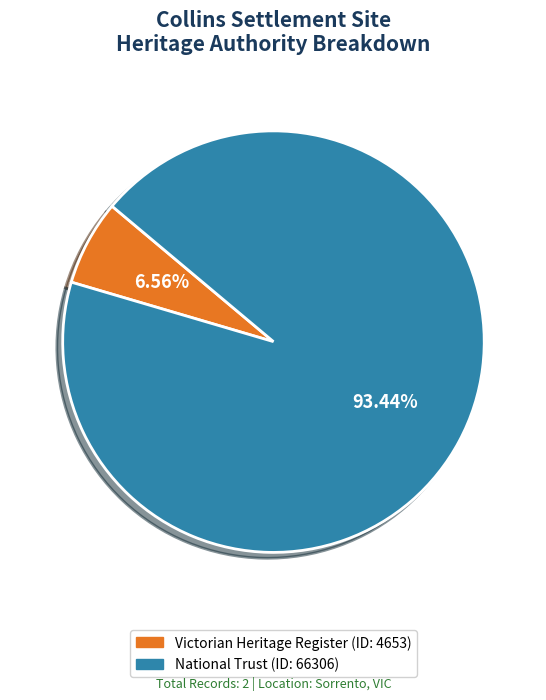

Does any single category account for the majority?

Yes